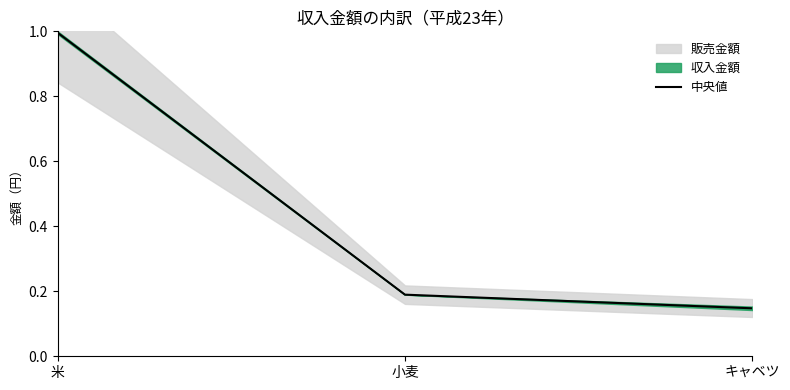

How many lines are shown in the chart?

1